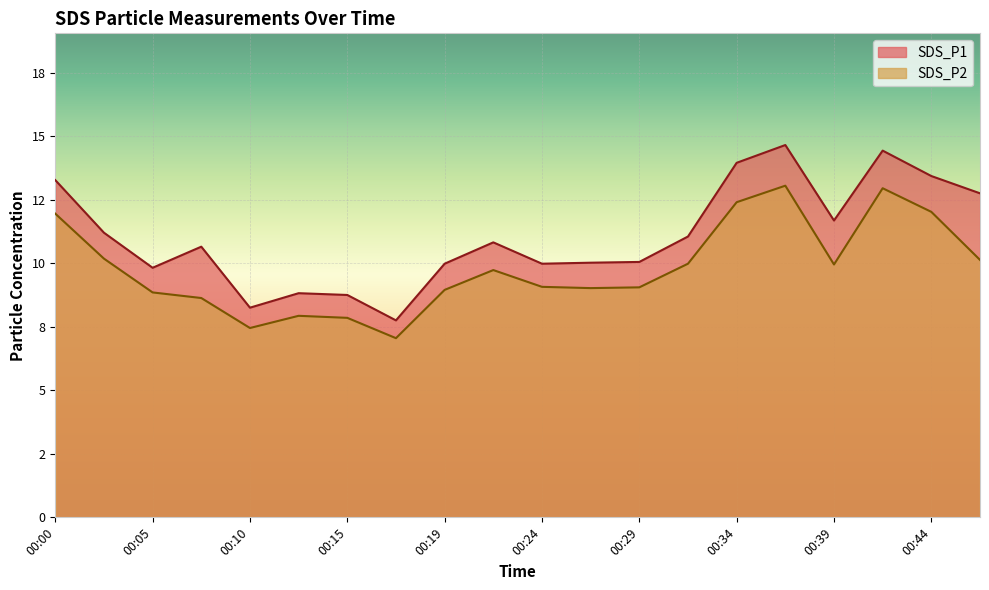

True or false: SDS_P1 and SDS_P2 intersect in this chart.

False